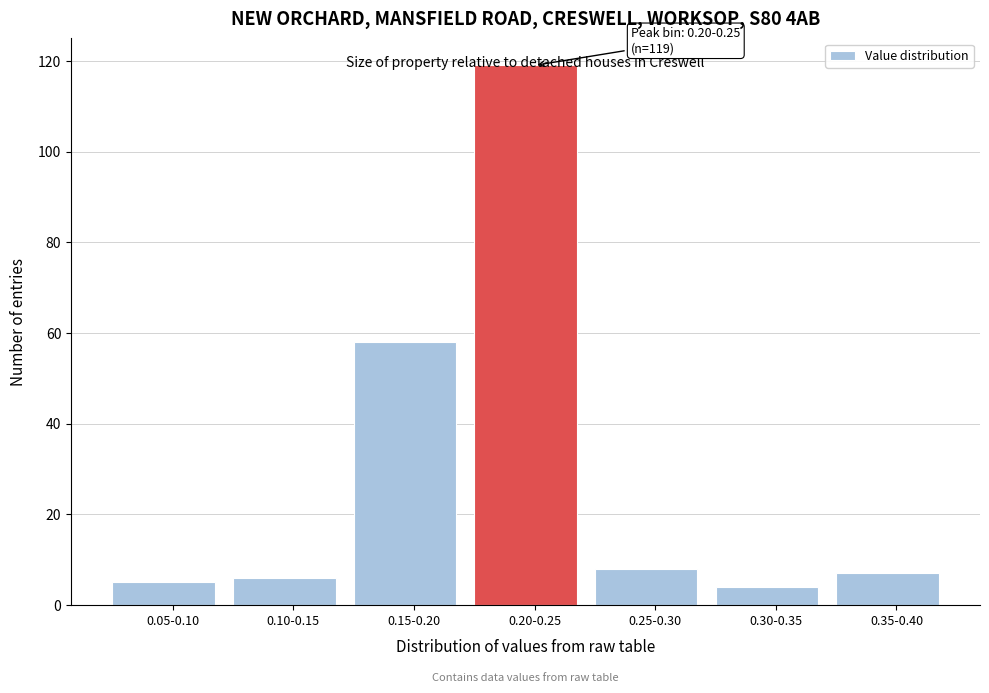

Is it true that the value at 0.05-0.10 is 5?

True